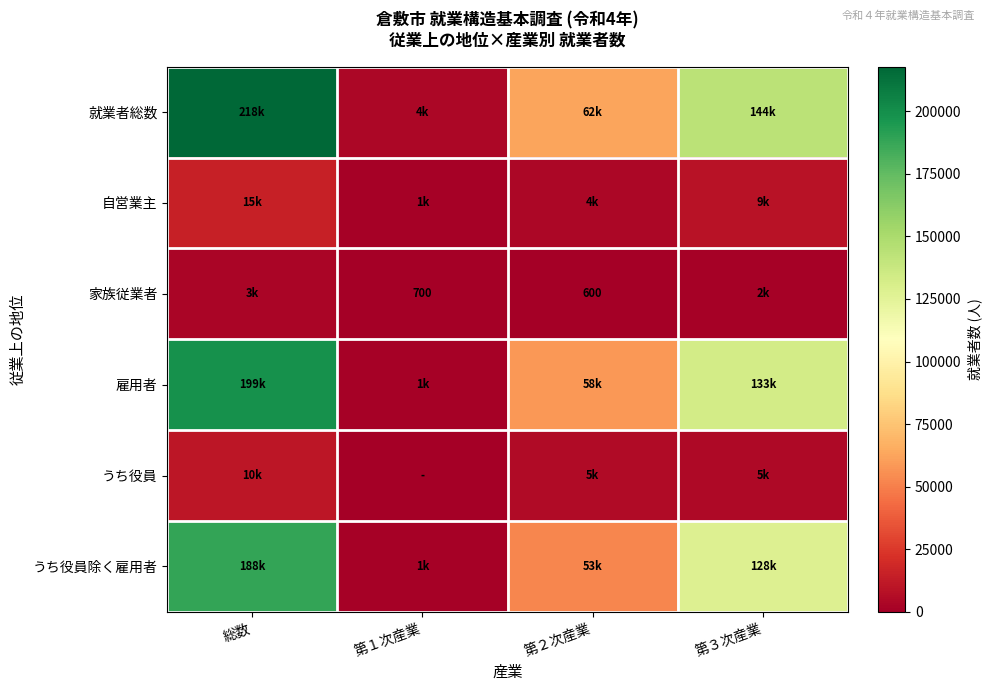

At how many categories does at least one series exceed 11814?

3